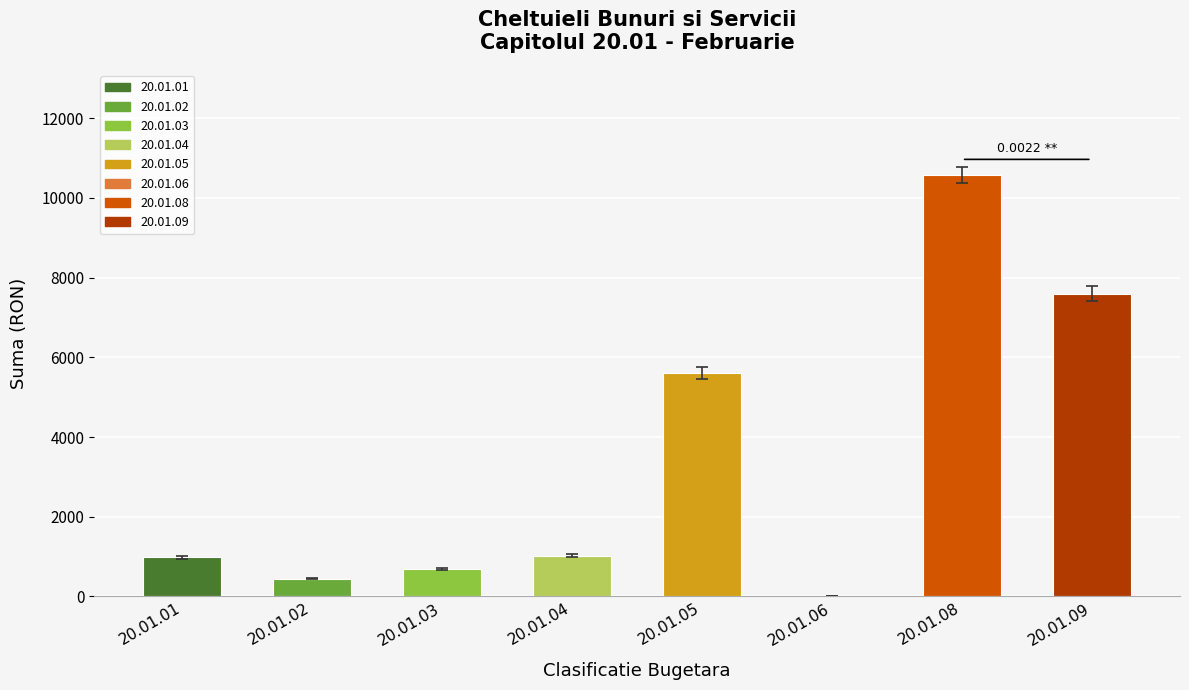

List the labels in order of value, smallest first.

20.01.06, 20.01.02, 20.01.03, 20.01.01, 20.01.04, 20.01.05, 20.01.09, 20.01.08